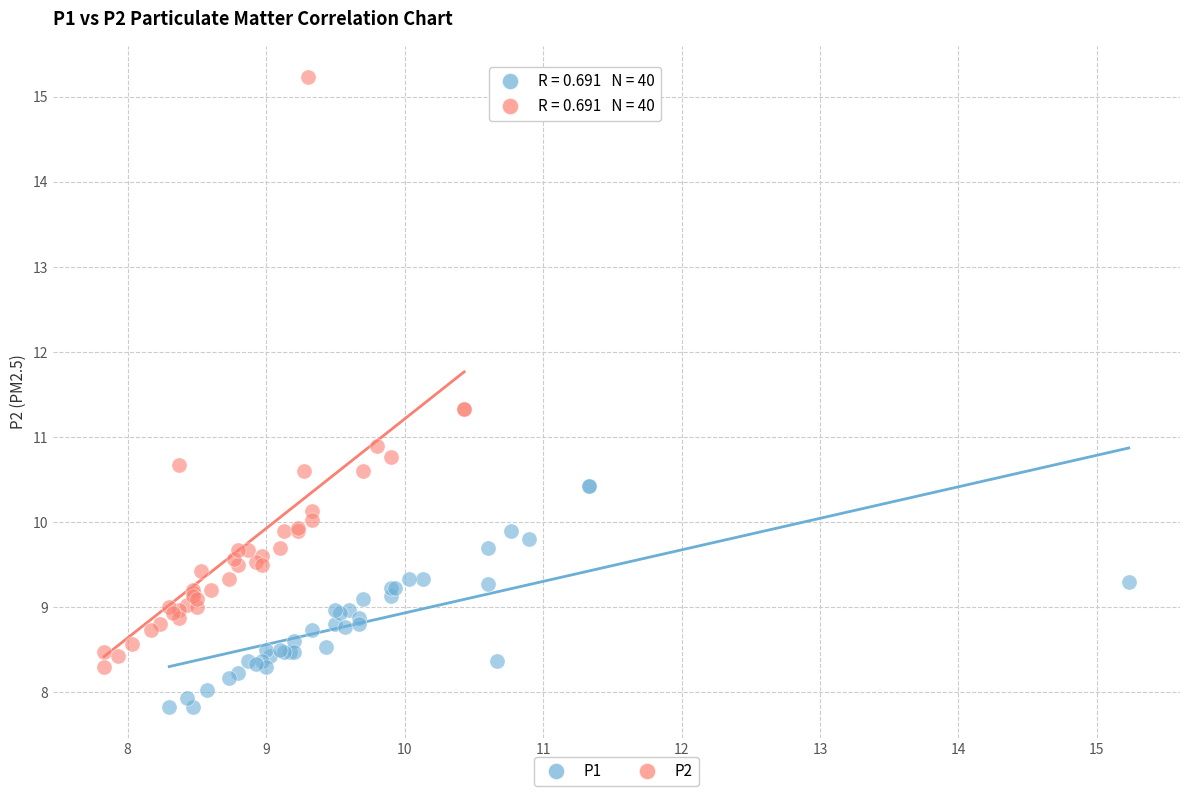

Which series contains the highest Y value?

P2